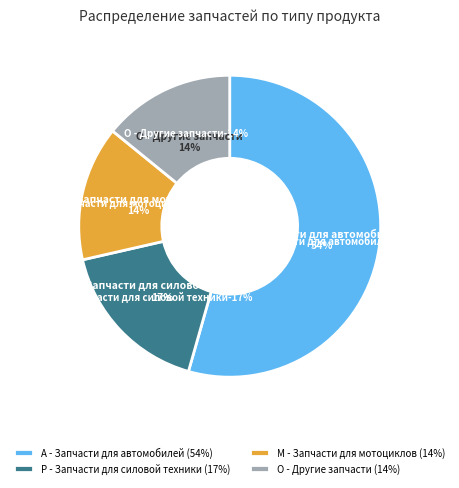

Does any single category account for the majority?

Yes